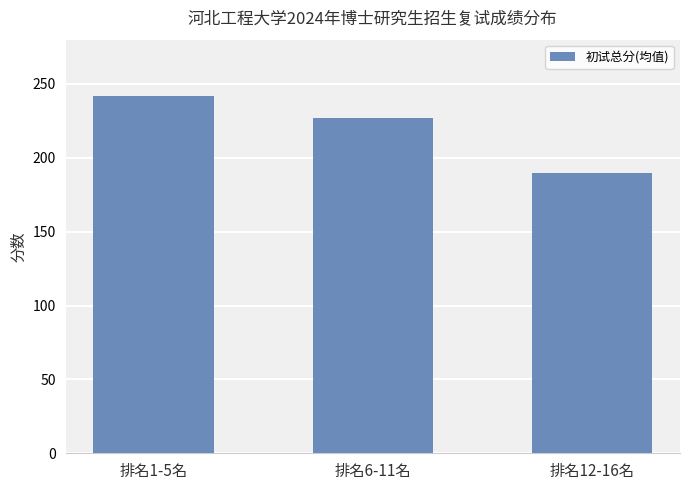

What is the value of the 2nd bar from the left?

227.0